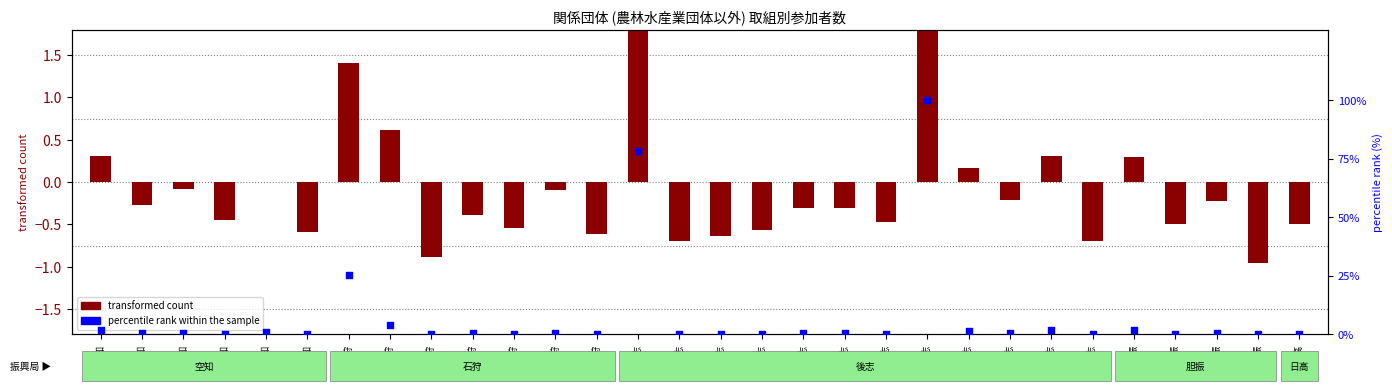

What are all the series names shown in the legend?

transformed count, percentile rank within the sample